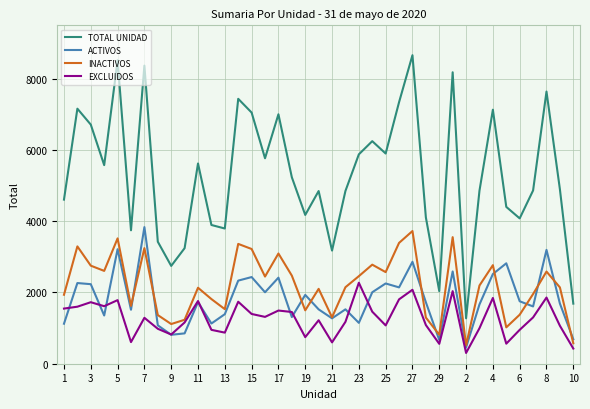

True or false: EXCLUIDOS and TOTAL UNIDAD intersect in this chart.

False